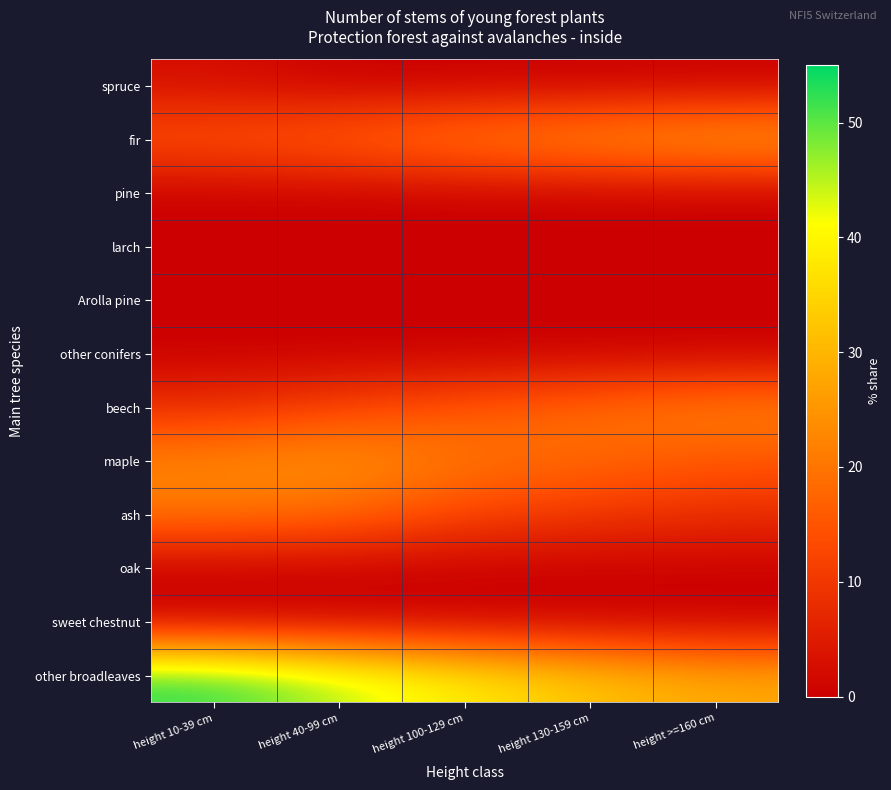

Reading left to right, list all the values displayed in this chart.

spruce: height 10-39 cm=2.5	height 40-99 cm=0.0	height 100-129 cm=0.0	height 130-159 cm=0.0	height >=160 cm=0.0
fir: height 10-39 cm=15.4	height 40-99 cm=18.2	height 100-129 cm=22.5	height 130-159 cm=25.3	height >=160 cm=28.1
pine: height 10-39 cm=0.0	height 40-99 cm=0.0	height 100-129 cm=0.0	height 130-159 cm=0.0	height >=160 cm=0.0
larch: height 10-39 cm=0.0	height 40-99 cm=0.0	height 100-129 cm=0.0	height 130-159 cm=0.0	height >=160 cm=0.0
Arolla pine: height 10-39 cm=0.0	height 40-99 cm=0.0	height 100-129 cm=0.0	height 130-159 cm=0.0	height >=160 cm=0.0
other conifers: height 10-39 cm=0.0	height 40-99 cm=0.0	height 100-129 cm=0.0	height 130-159 cm=0.0	height >=160 cm=0.0
beech: height 10-39 cm=8.3	height 40-99 cm=12.1	height 100-129 cm=15.4	height 130-159 cm=18.6	height >=160 cm=22.4
maple: height 10-39 cm=22.8	height 40-99 cm=25.3	height 100-129 cm=20.1	height 130-159 cm=18.3	height >=160 cm=15.2
ash: height 10-39 cm=20.4	height 40-99 cm=18.7	height 100-129 cm=12.3	height 130-159 cm=10.1	height >=160 cm=8.3
oak: height 10-39 cm=0.0	height 40-99 cm=0.0	height 100-129 cm=0.0	height 130-159 cm=0.0	height >=160 cm=0.0
sweet chestnut: height 10-39 cm=0.0	height 40-99 cm=0.0	height 100-129 cm=0.0	height 130-159 cm=0.0	height >=160 cm=0.0
other broadleaves: height 10-39 cm=53.3	height 40-99 cm=45.6	height 100-129 cm=38.7	height 130-159 cm=32.4	height >=160 cm=28.1